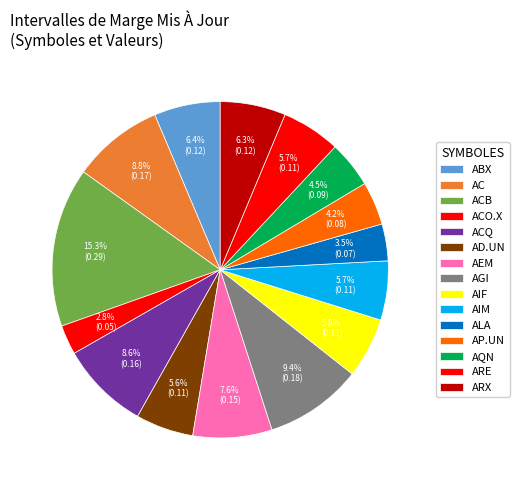

The ACO.X slice represents 14% of the pie. True or false?

False